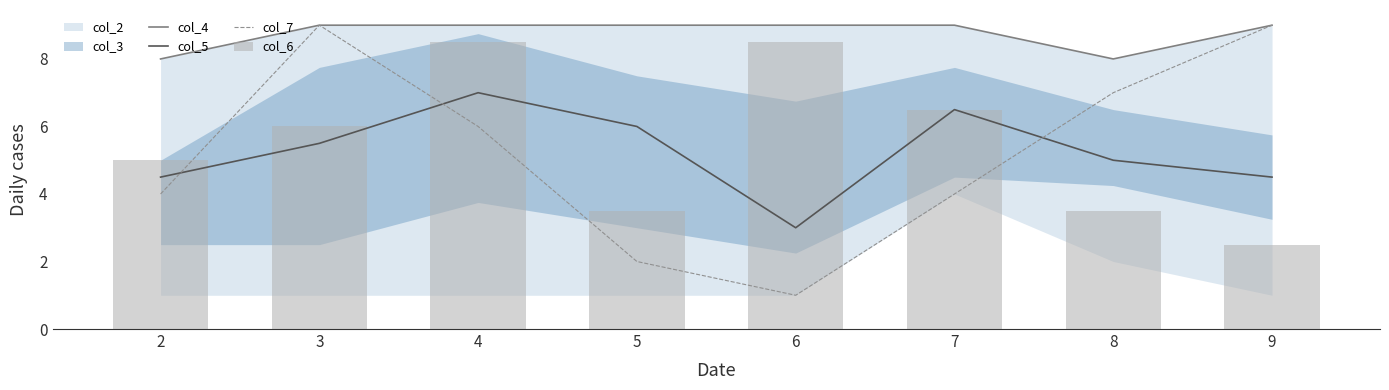

What is the smallest value displayed?

1.0